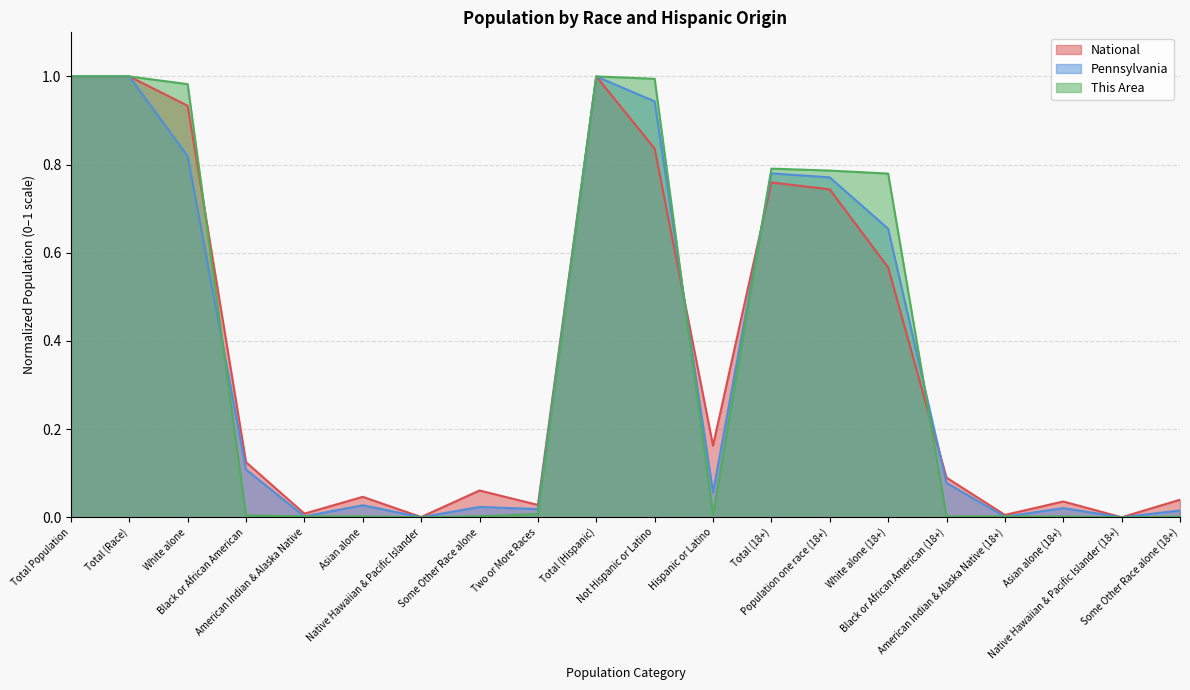

Between Black or African American and Total (Hispanic), which series saw the biggest shift?

This Area